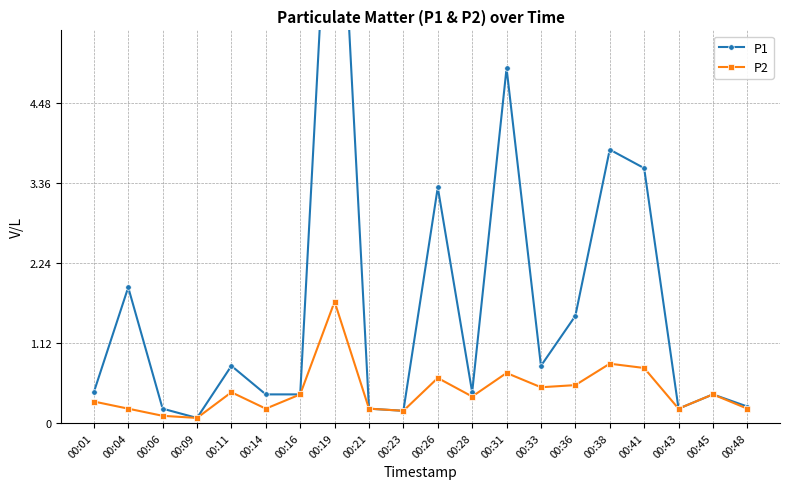

Reading right to left, what are all the values shown in this chart?

P1: 00:48=0.2	00:45=0.4	00:43=0.2	00:41=3.6	00:38=3.8	00:36=1.5	00:33=0.8	00:31=5.0	00:28=0.4	00:26=3.3	00:23=0.2	00:21=0.2	00:19=9.4	00:16=0.4	00:14=0.4	00:11=0.8	00:09=0.1	00:06=0.2	00:04=1.9	00:01=0.4
P2: 00:48=0.2	00:45=0.4	00:43=0.2	00:41=0.8	00:38=0.8	00:36=0.5	00:33=0.5	00:31=0.7	00:28=0.4	00:26=0.6	00:23=0.2	00:21=0.2	00:19=1.7	00:16=0.4	00:14=0.2	00:11=0.4	00:09=0.1	00:06=0.1	00:04=0.2	00:01=0.3